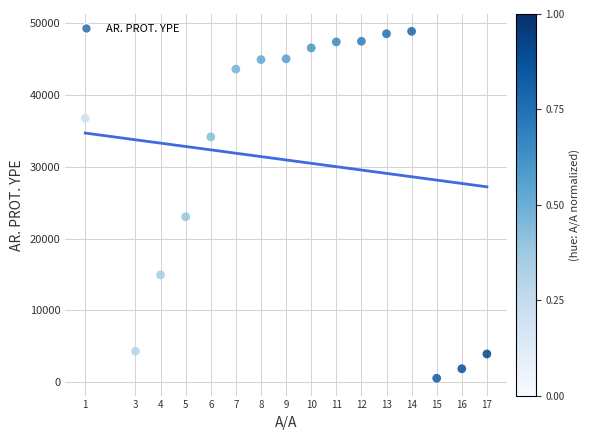

What Y value in the scatter plot is closest to 24716?

23046